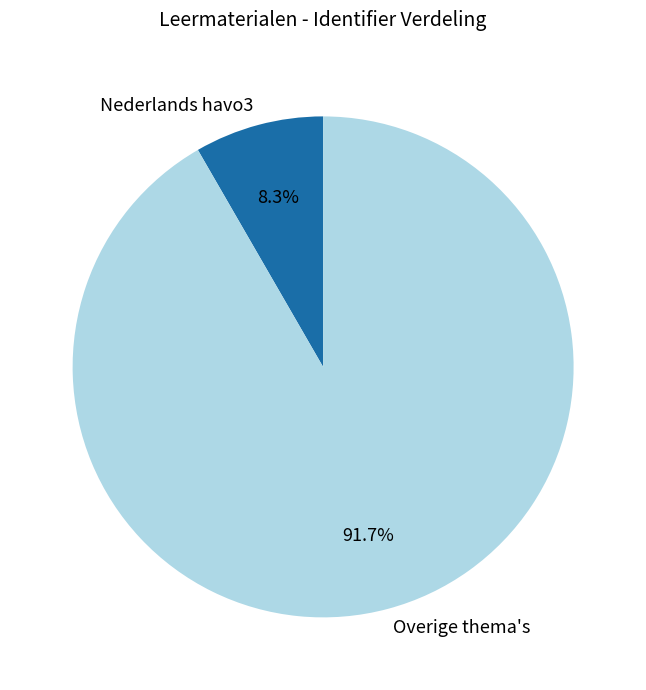

Is Overige thema's the majority of the pie?

Yes